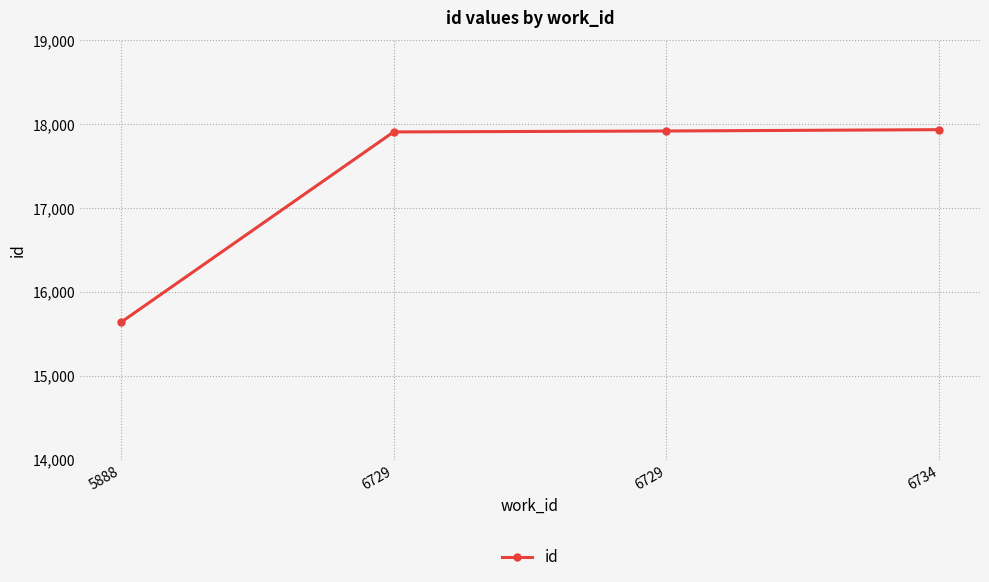

How many lines are shown in the chart?

1